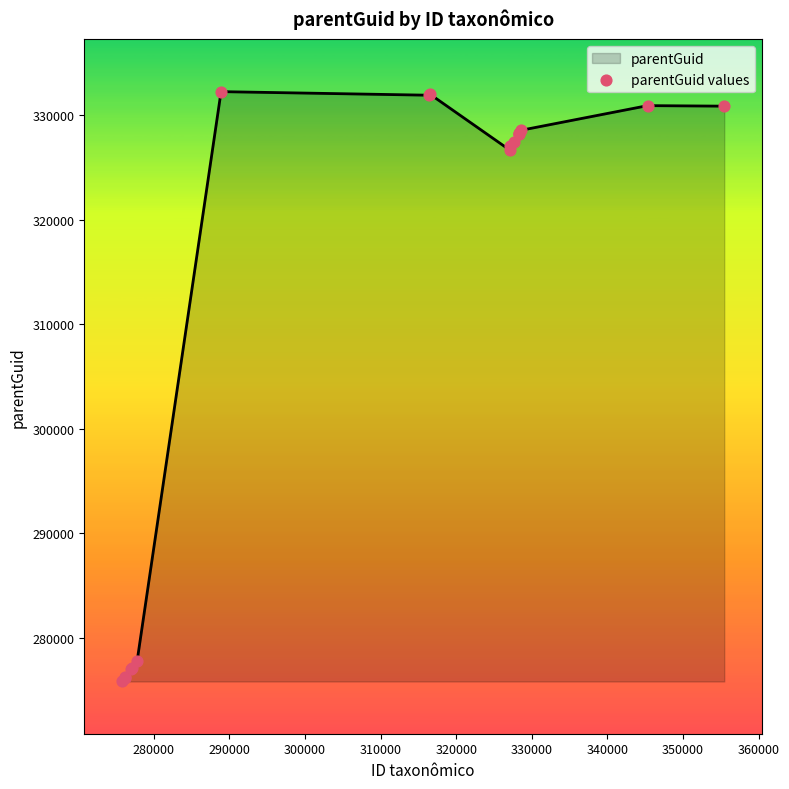

What is the maximum value shown in the chart?

332253